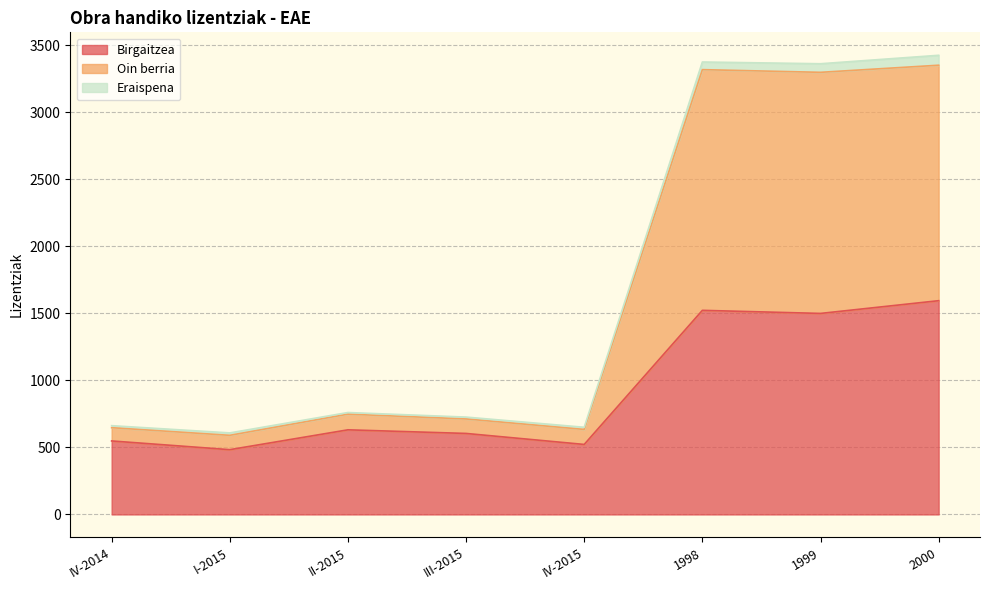

True or false: Oin berria has more than 0 interior local peaks.

True